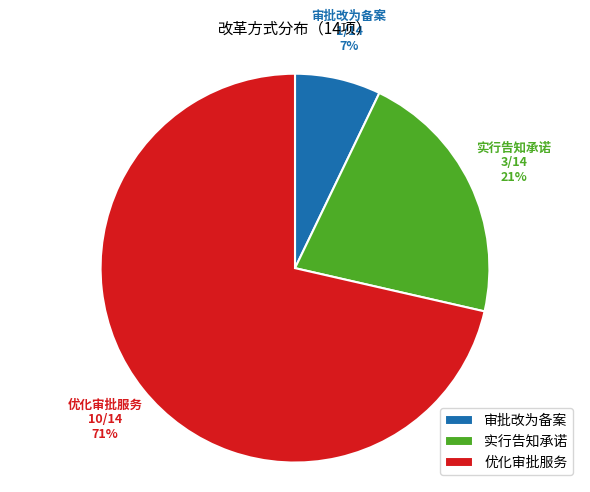

Count the number of slices in the pie.

3